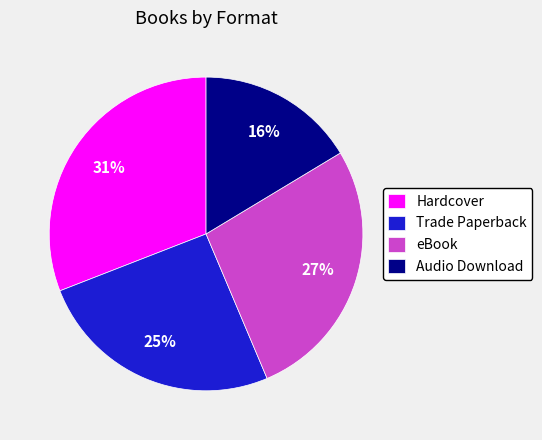

Is it true that Audio Download is 16% of the pie?

True